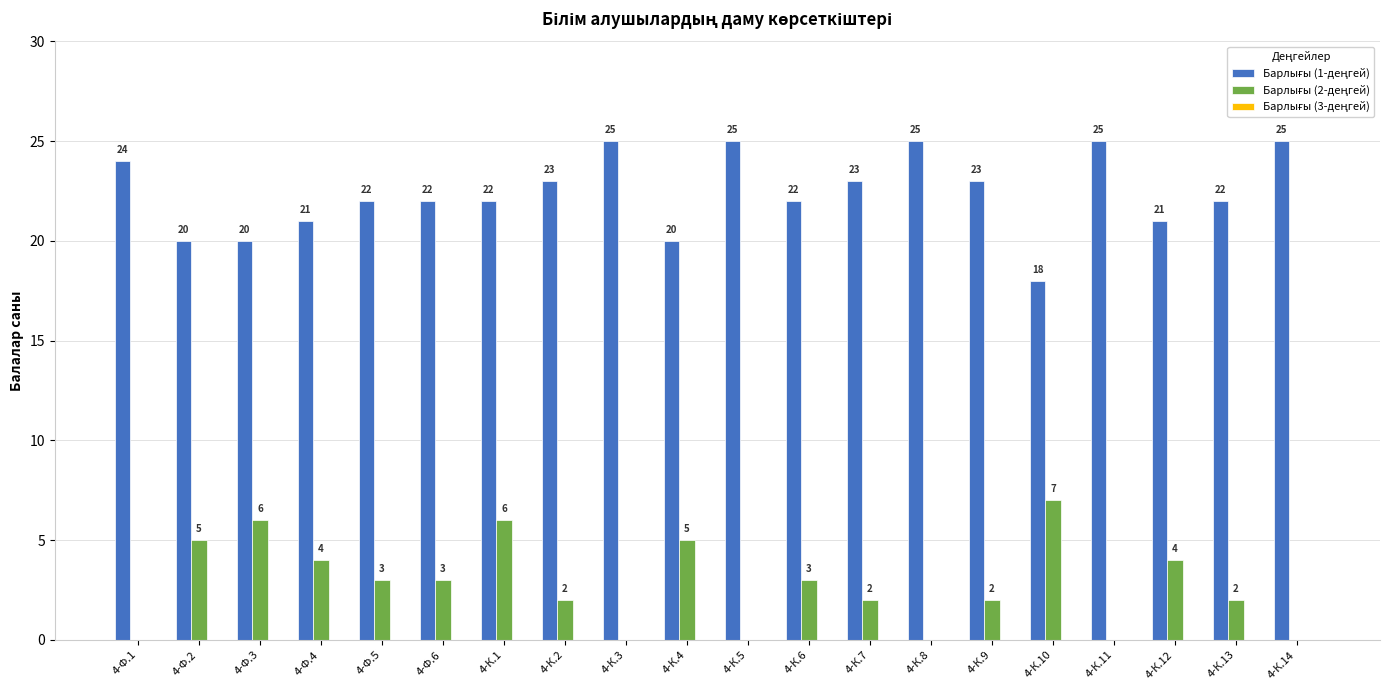

Are the bars grouped side by side (vs. stacked)?

Yes